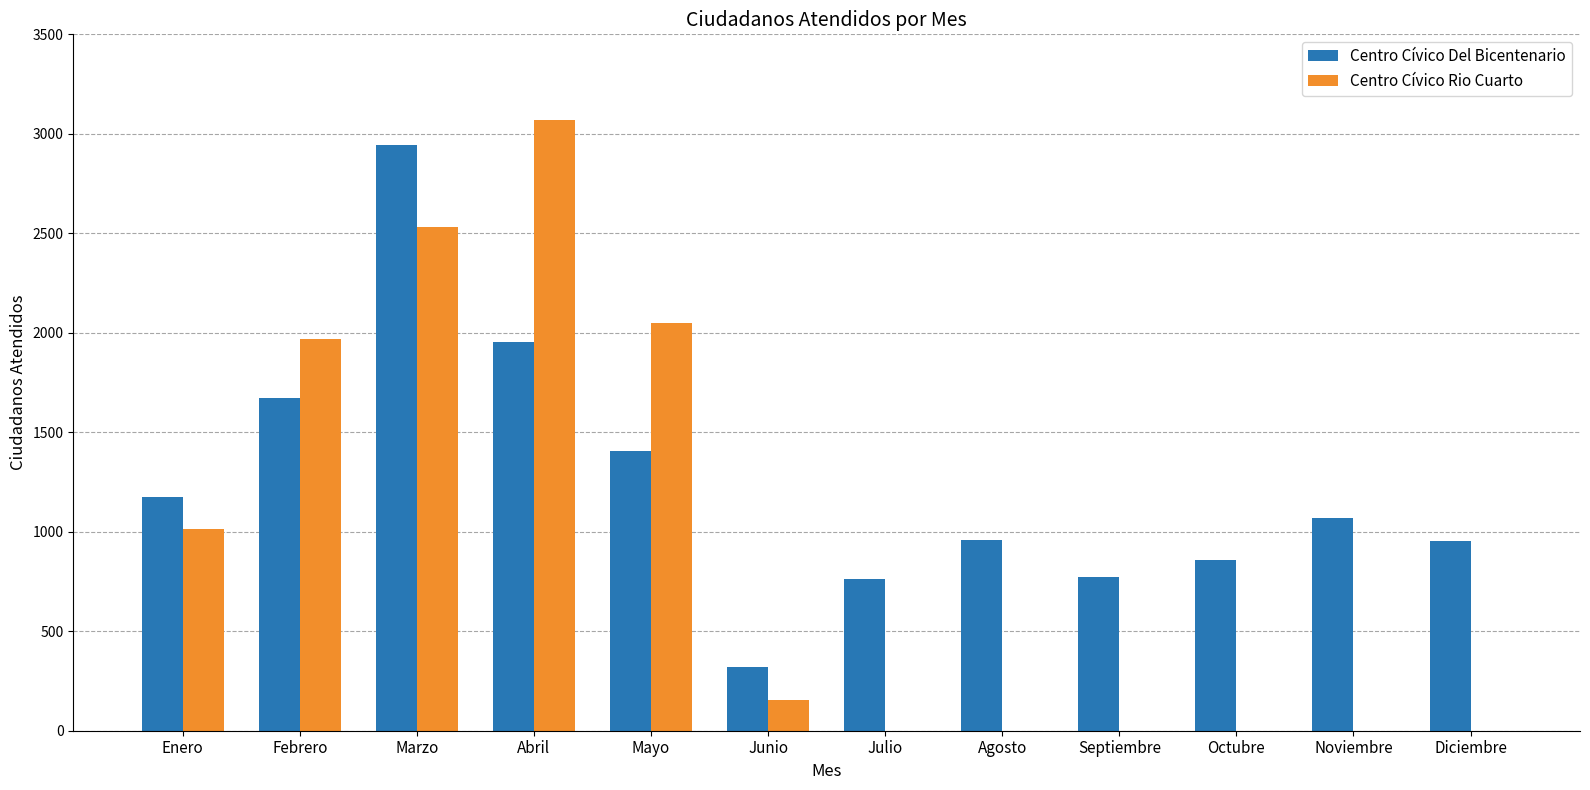

Is it true that Centro Cívico Rio Cuarto equals 1070 at Abril?

False